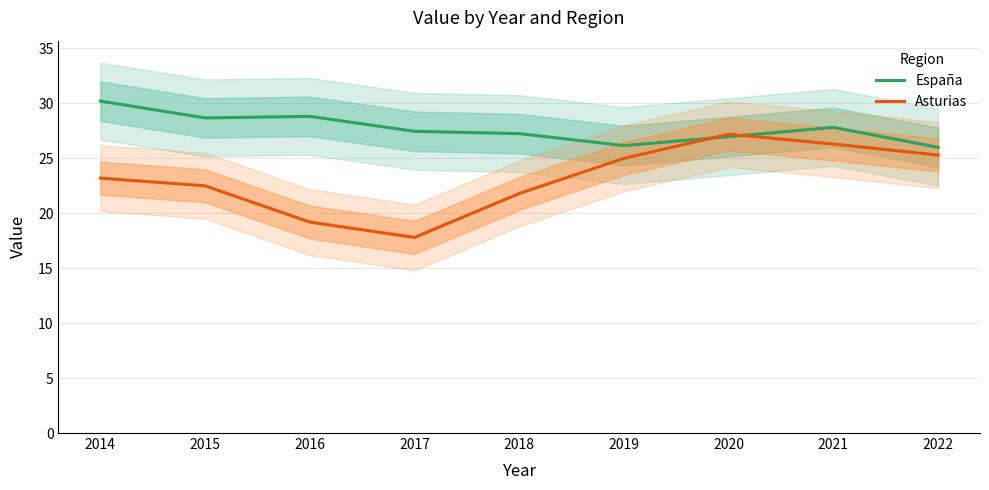

What is the minimum value for España?

26.0